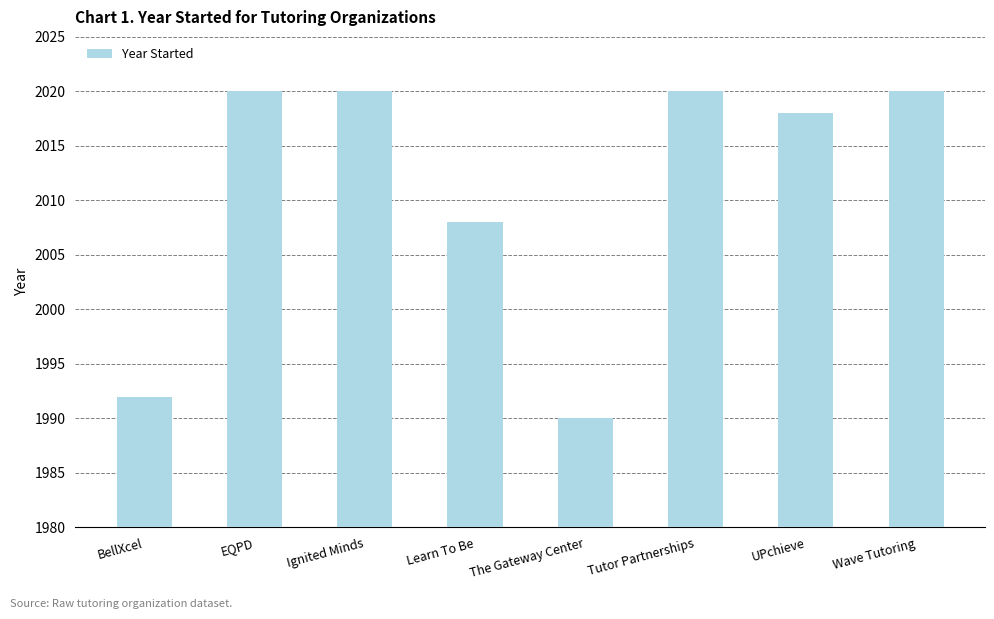

Reading left to right, transcribe all the data shown in this chart.

1992	2020	2020	2008	1990	2020	2018	2020